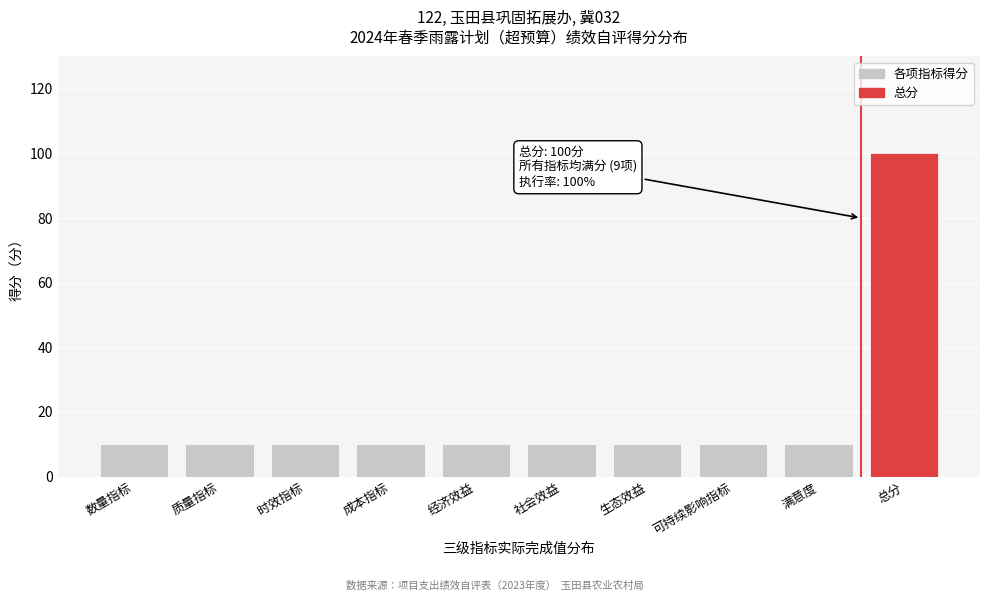

Reading left to right, extract all data points from this chart.

数量指标=10	质量指标=10	时效指标=10	成本指标=10	经济效益=10	社会效益=10	生态效益=10	可持续影响指标=10	满意度=10	总分=100